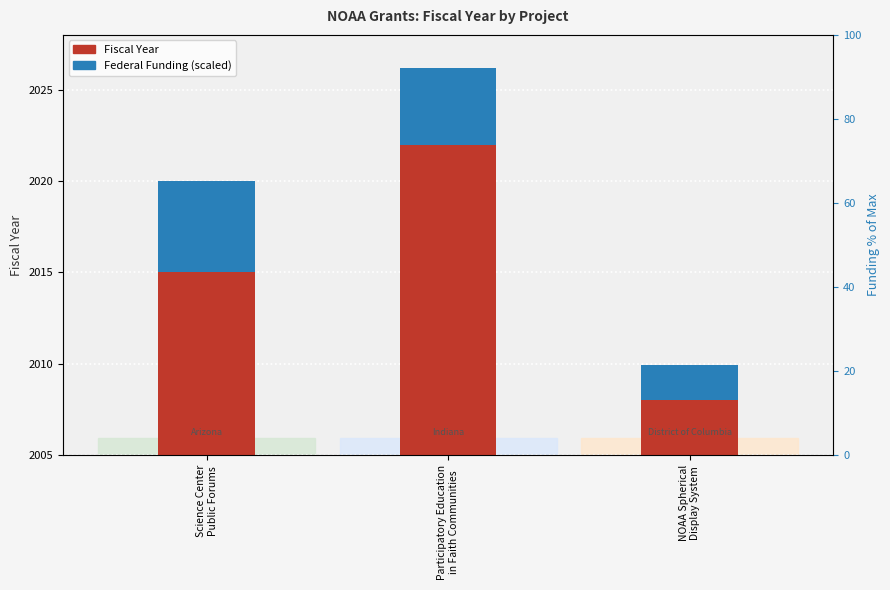

At how many categories does at least one series exceed 1977?

3